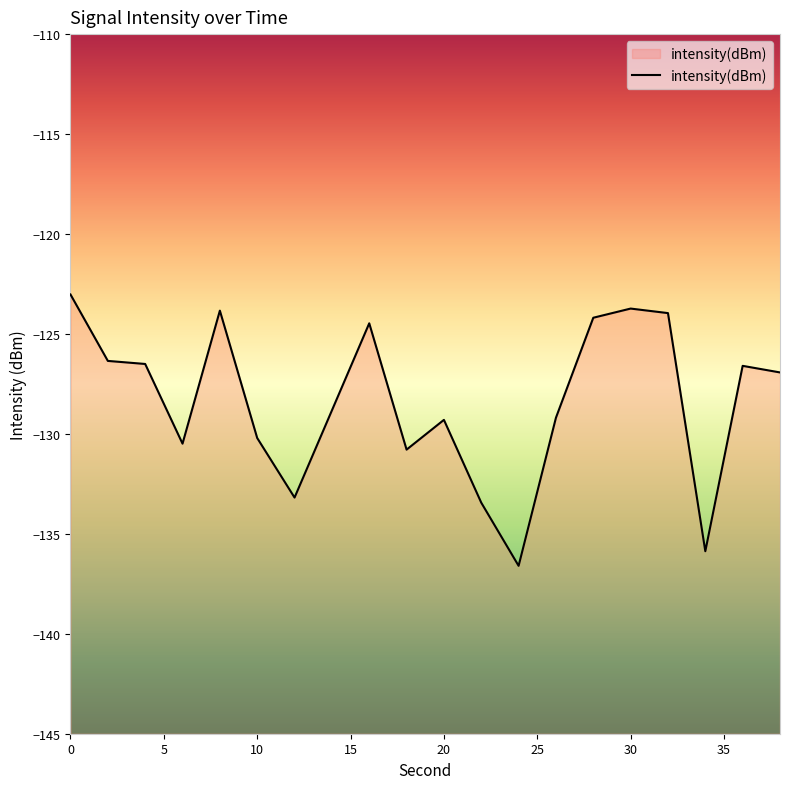

The chart shows a value of -180.9 at 8. True or false?

False